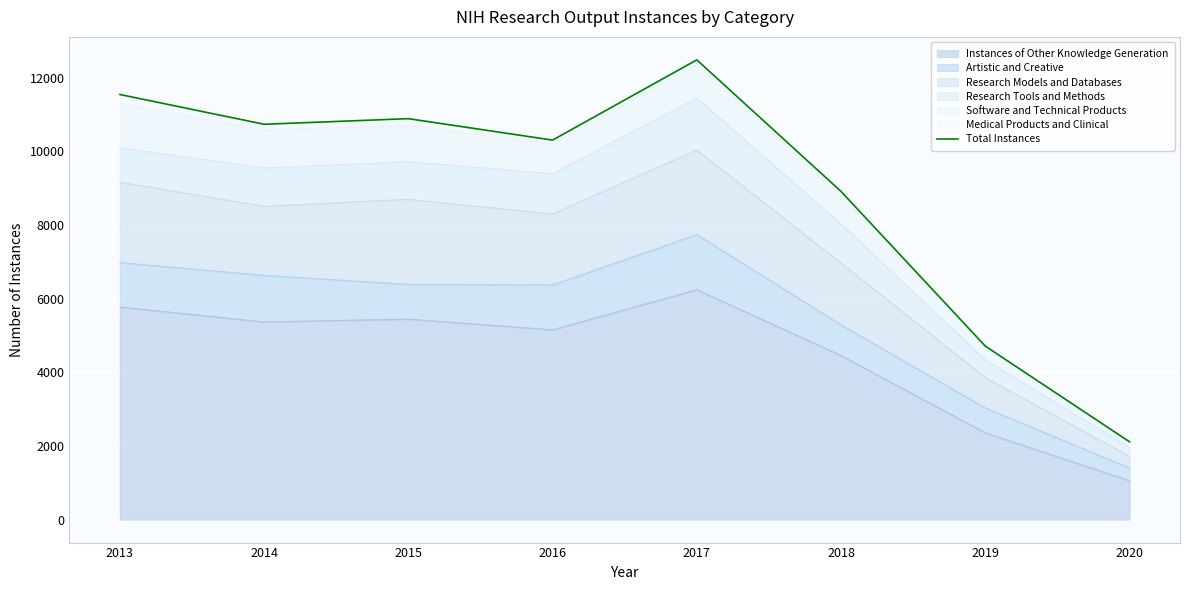

List the labels in order of value, smallest first.

2020, 2019, 2018, 2016, 2014, 2015, 2013, 2017